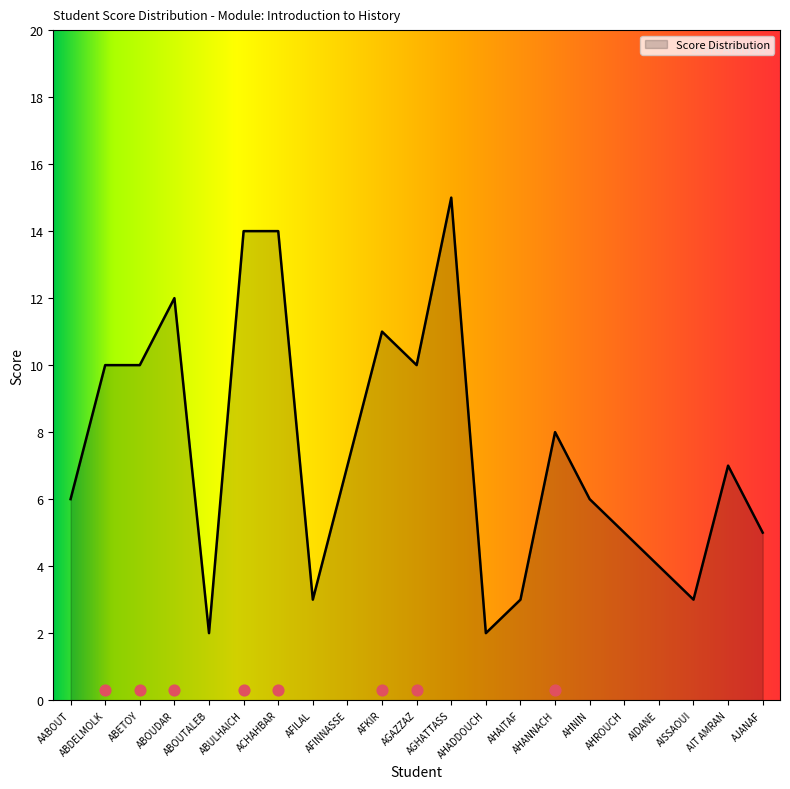

Approximately how many times larger is the value at AIT AMRAN compared to AABOUT?

1.2